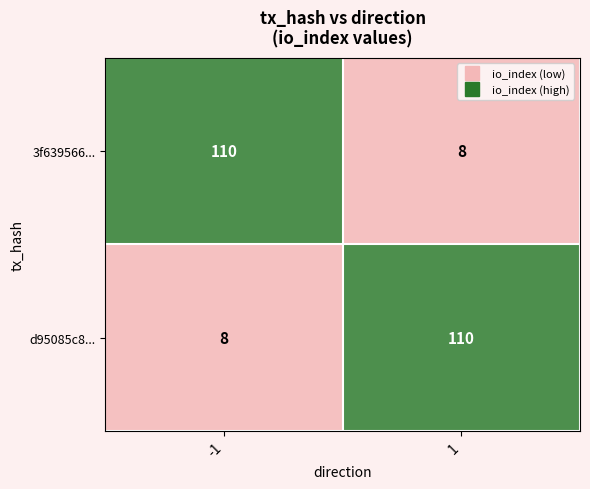

At how many categories does at least one series exceed 97?

2